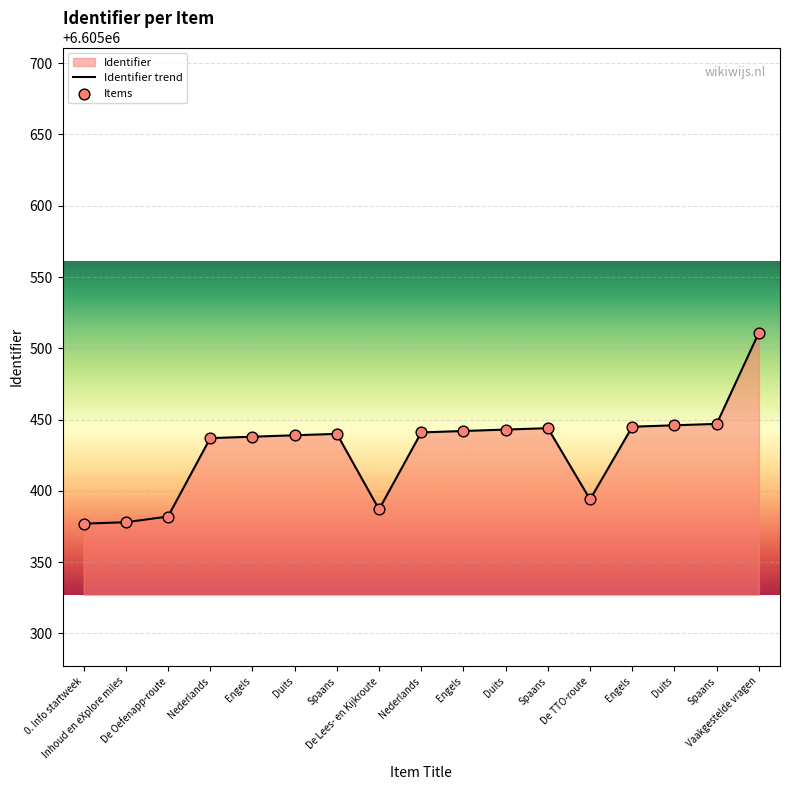

What is the change in value from Nederlands to Spaans?

+7